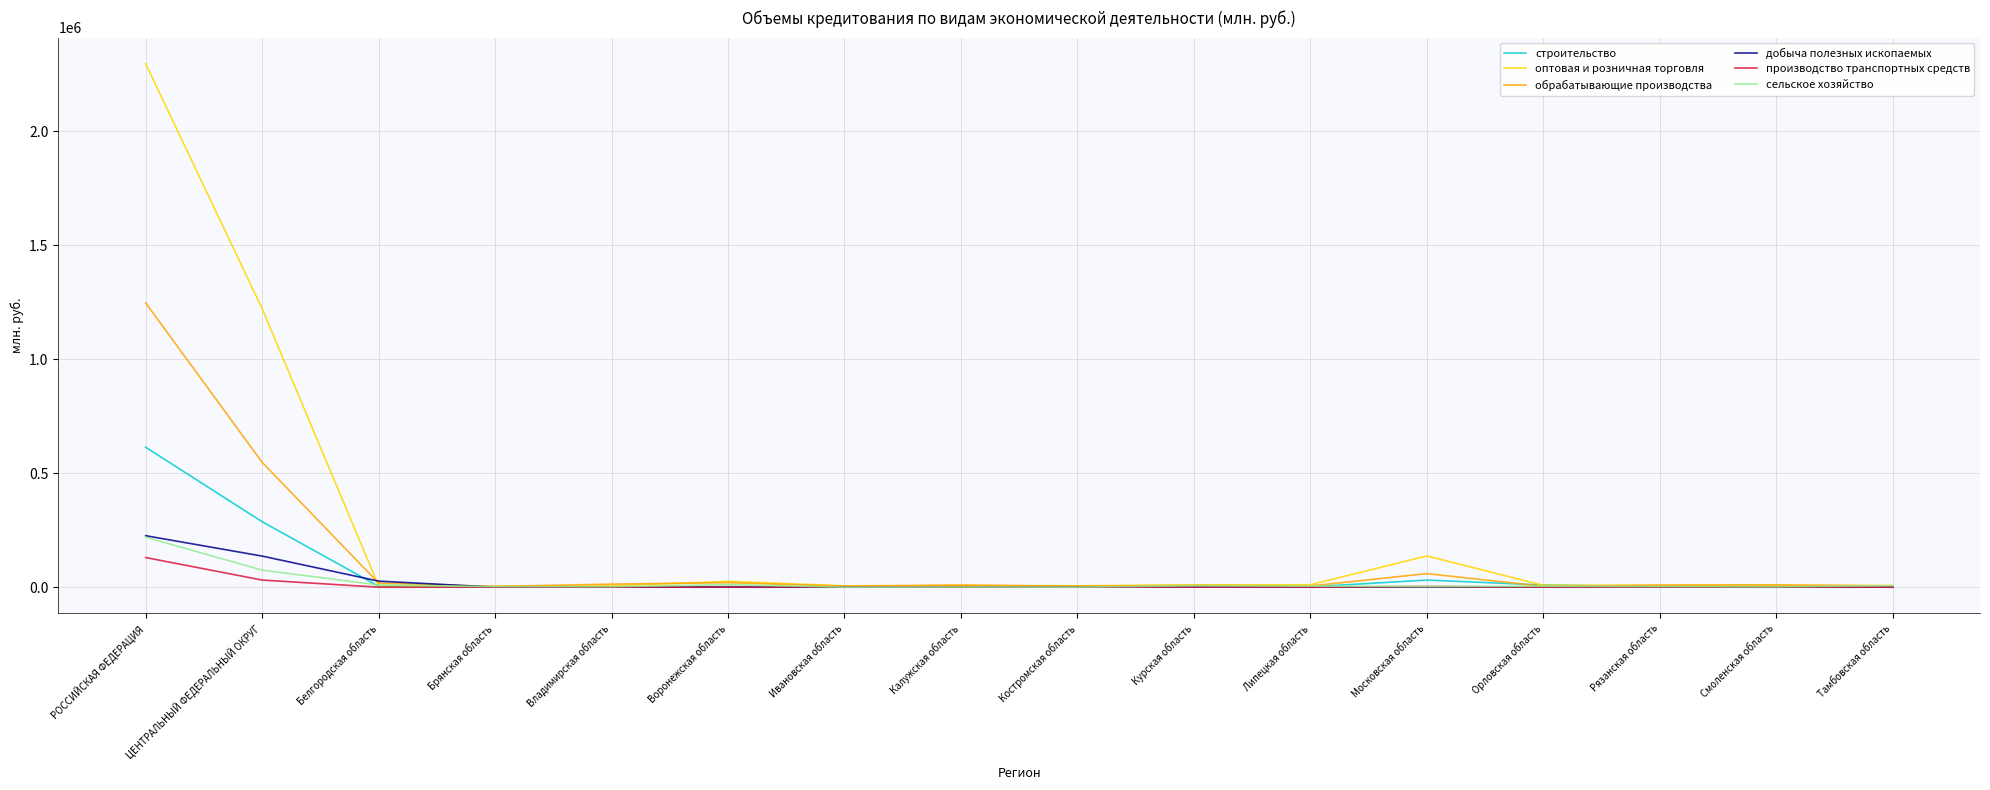

What is the maximum value shown in the chart?

2296210